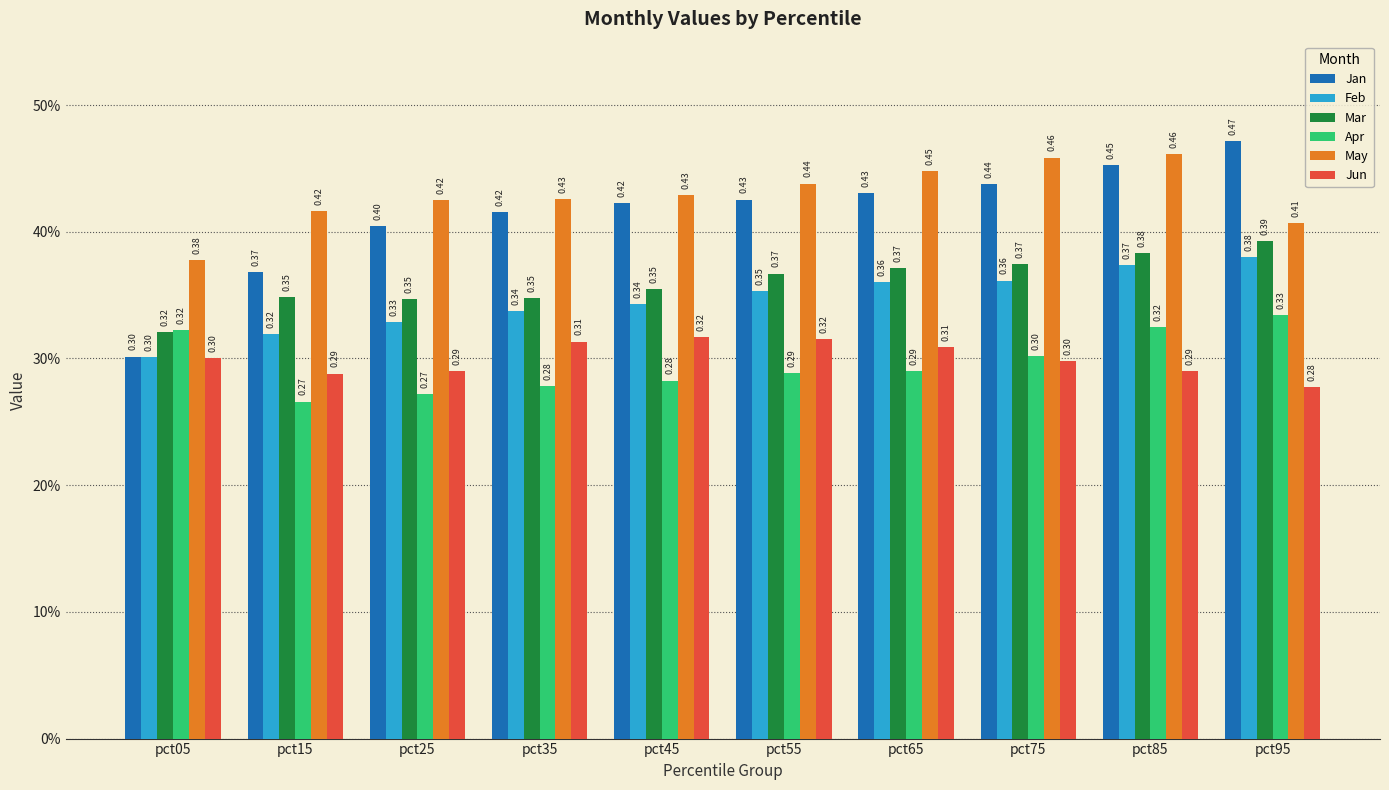

Which has a higher value, pct55 or pct05?

pct55